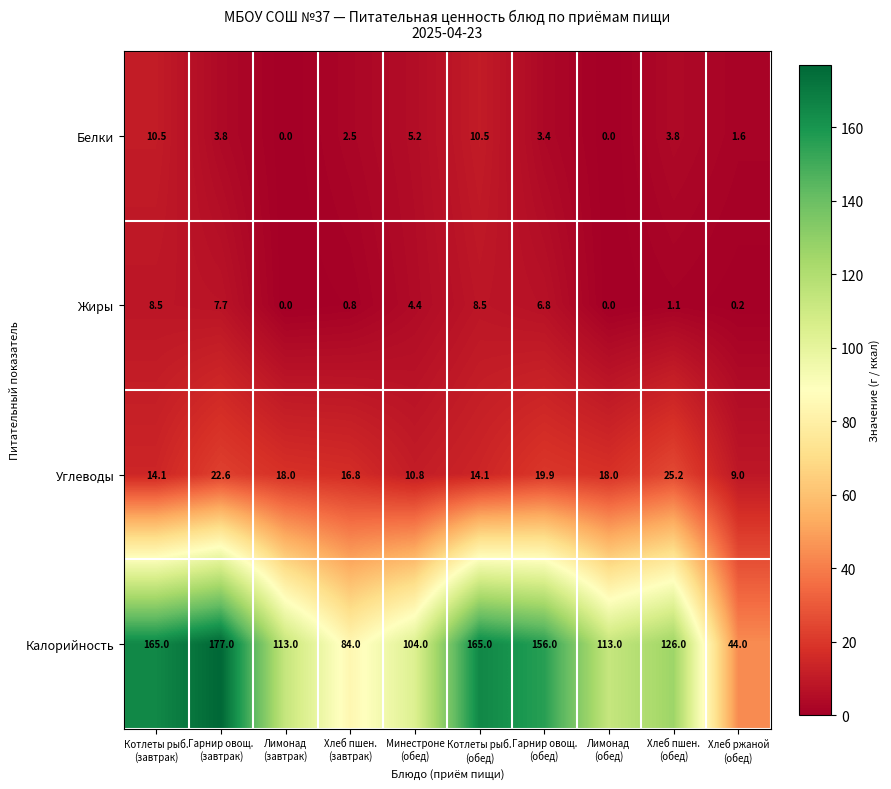

At which category is the sum across all series the highest?

Гарнир овощ.
(завтрак)